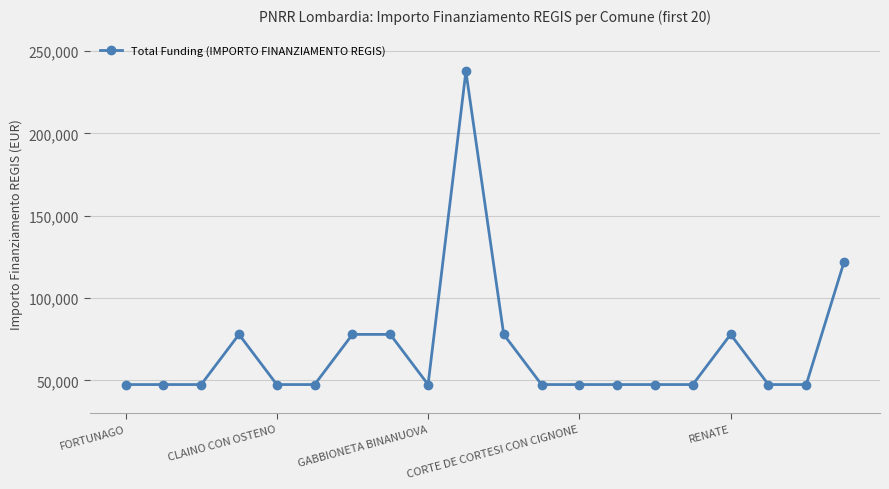

What is the maximum value shown in the chart?

237681